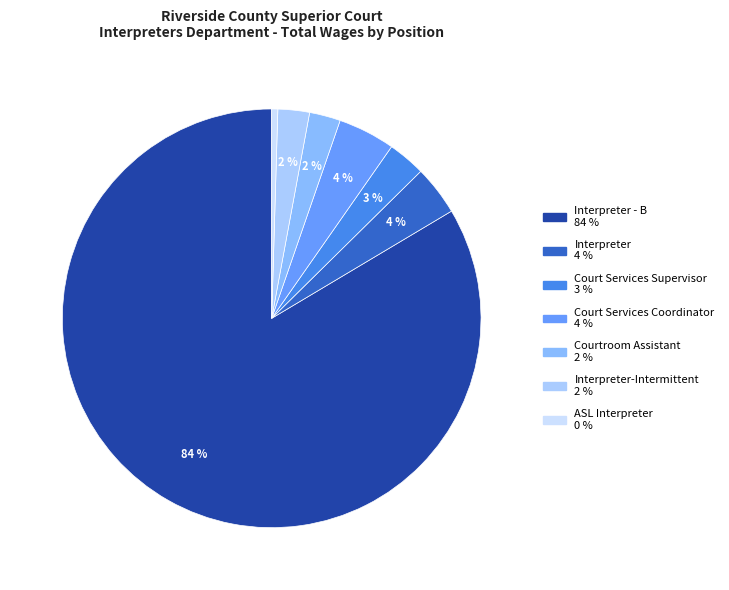

Count the number of slices in the pie.

7